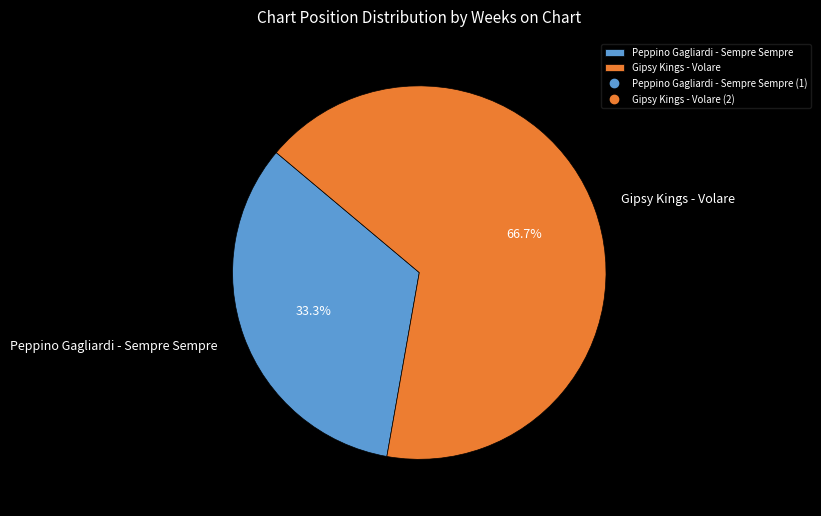

Which has a higher value, Peppino Gagliardi - Sempre Sempre or Gipsy Kings - Volare?

Gipsy Kings - Volare